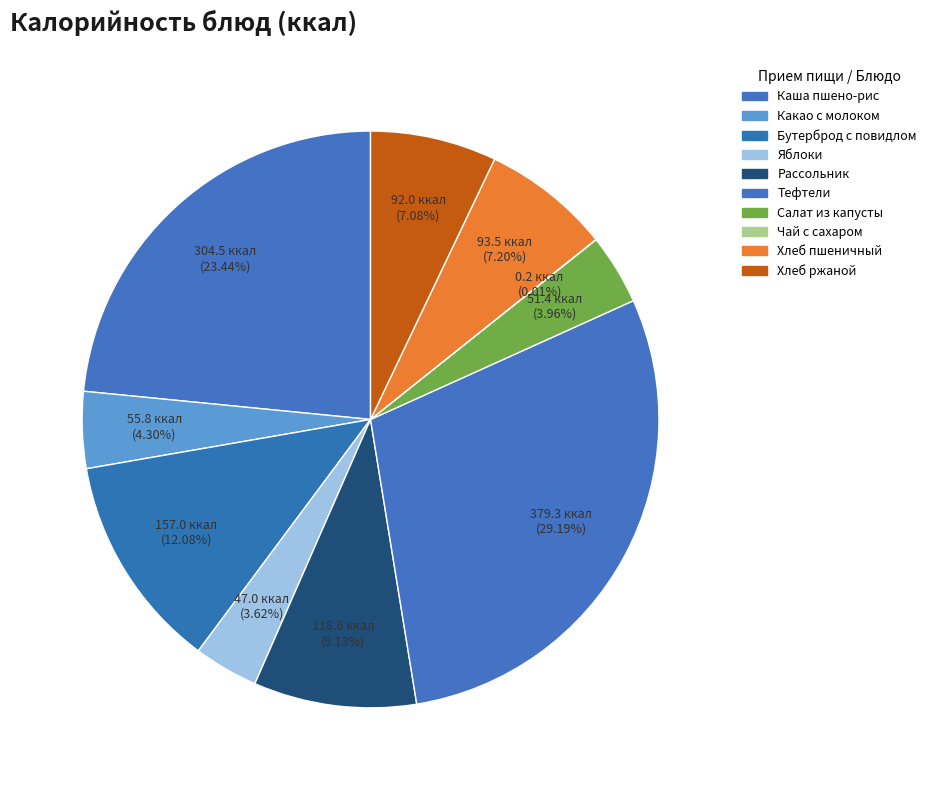

Which slice is the smallest?

Чай с сахаром